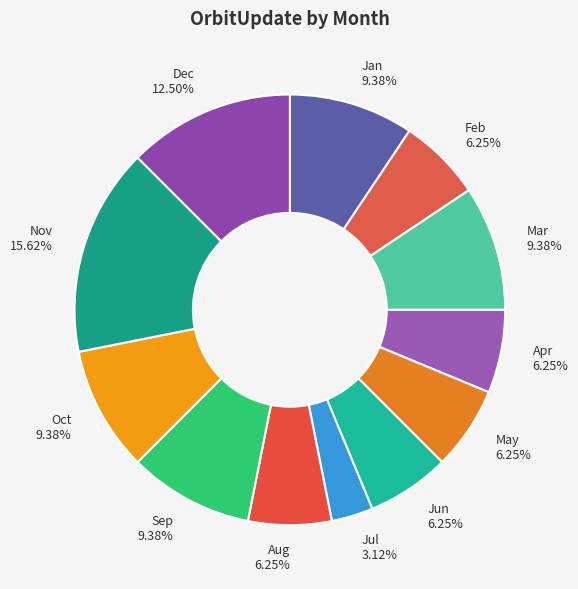

What percentage is the Oct slice, to the nearest percent?

9%